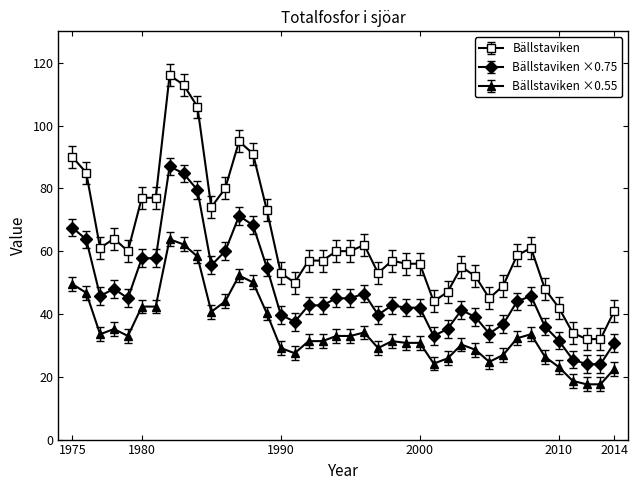

What is the value of the Bällstaviken ×0.75 point at the 37th from the left?

25.5